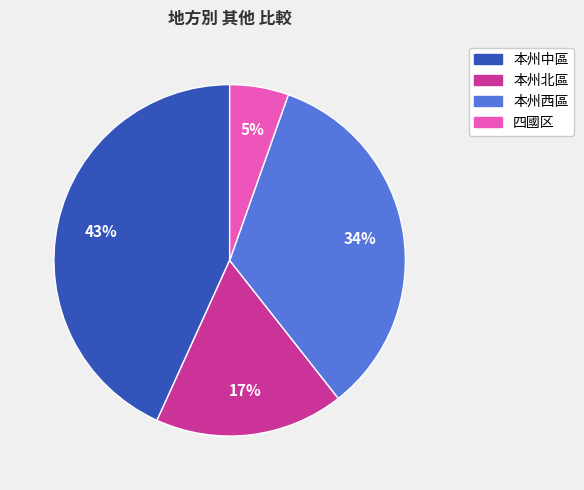

To the nearest percent, what is the average slice percentage?

25%